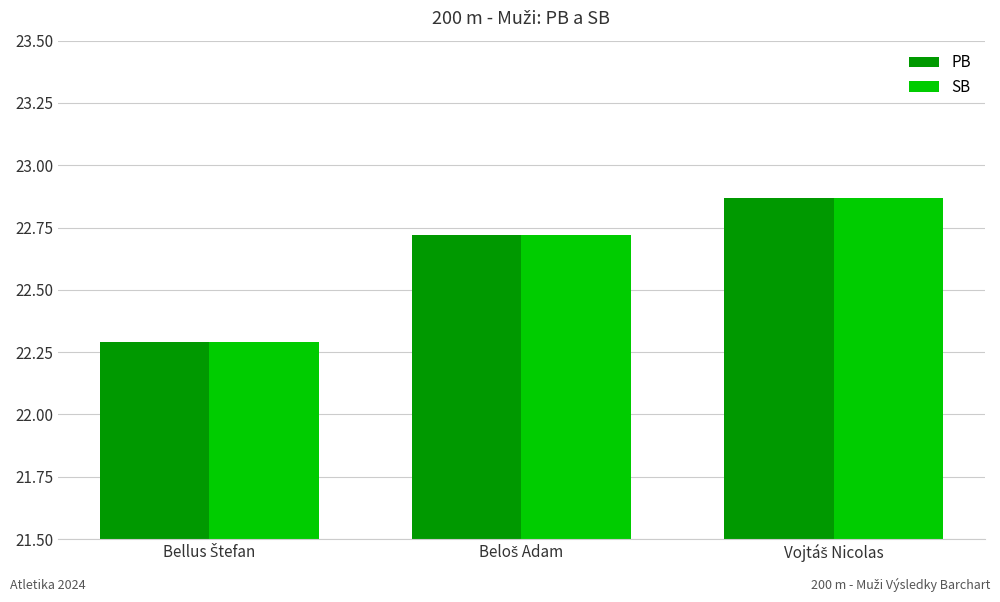

What is the smallest value displayed?

22.3